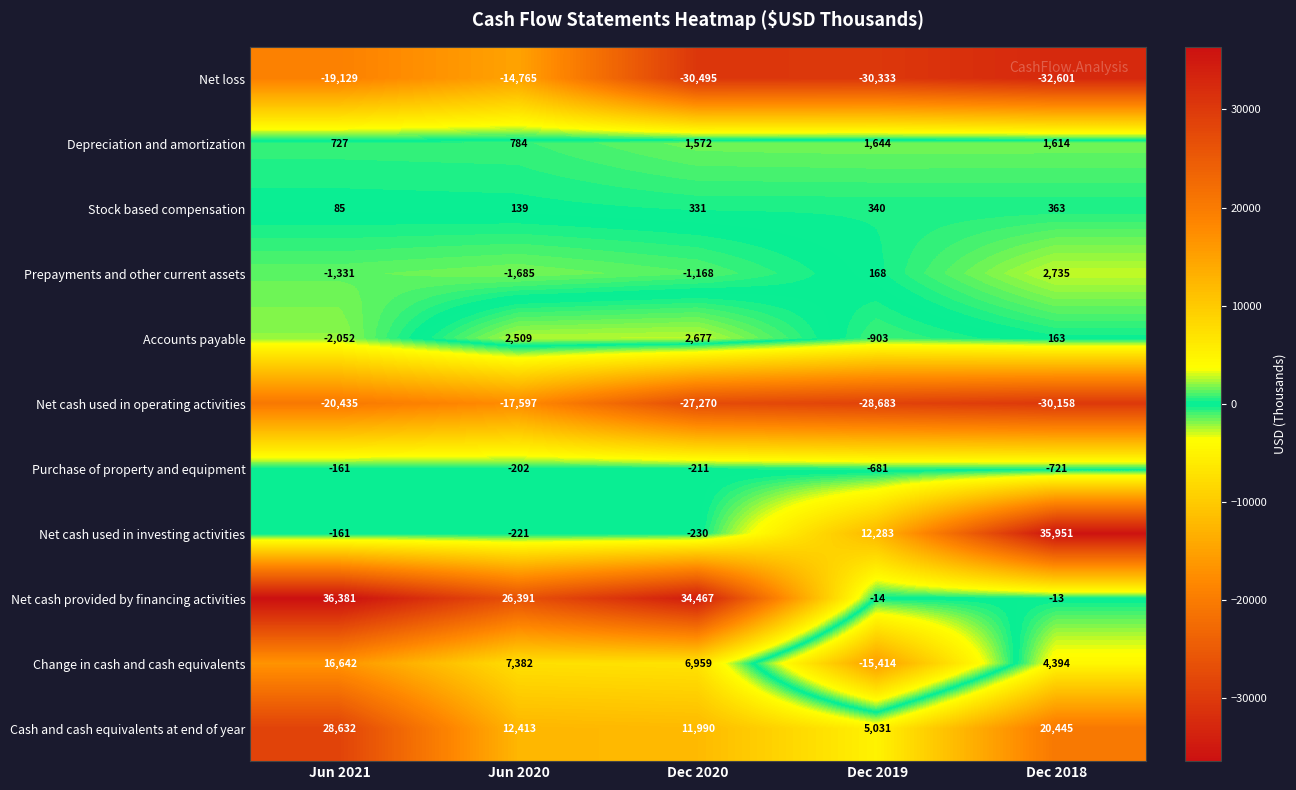

The value of Net loss at Jun 2020 is -3333. True or false?

False